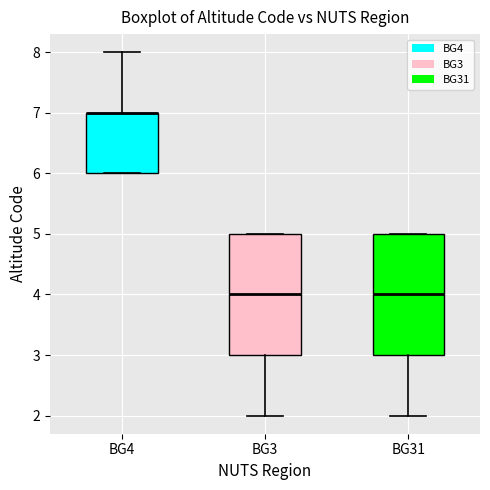

Reading left to right, read every box against the y-axis: the position of its median line, the range the box covers, and the ends of its whiskers. The values are not printed on the chart, so give them approximately, as read against the axis.

BG4: median 7 (drawn on the box's upper edge), box 6 to 7, whiskers 6 to 8
BG3: median 4, box 3 to 5, whiskers 2 to 5
BG31: median 4, box 3 to 5, whiskers 2 to 5